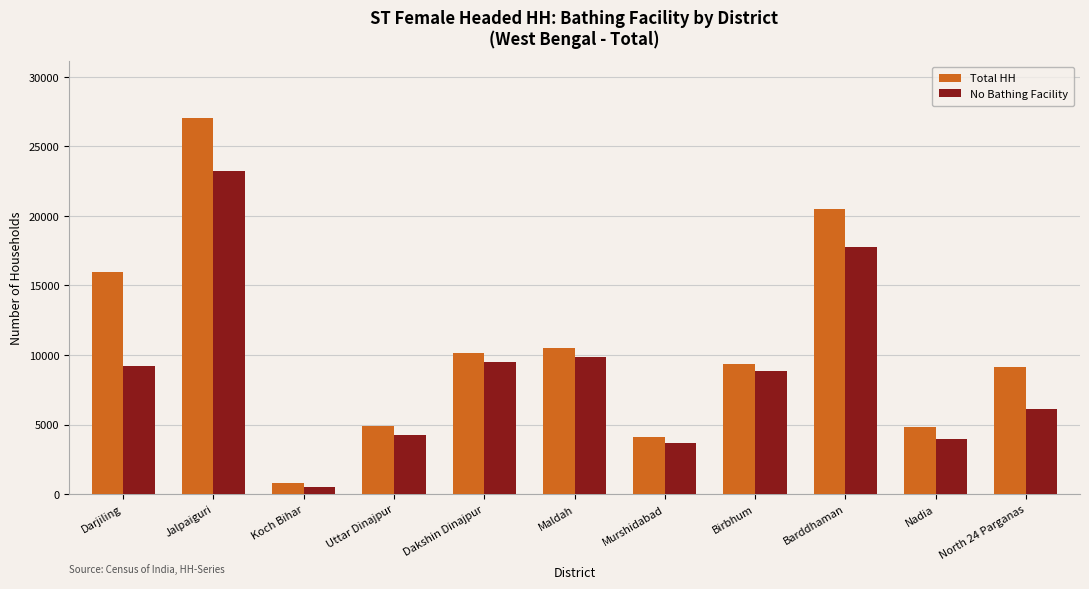

Is it true that No Bathing Facility equals 9238 at Darjiling?

True